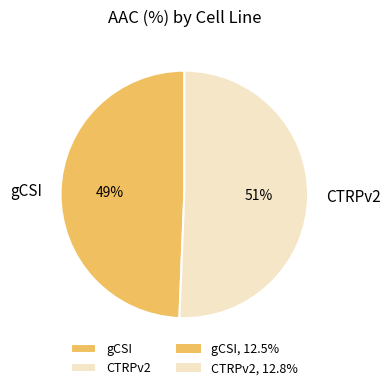

Which has a higher value, gCSI or CTRPv2?

CTRPv2